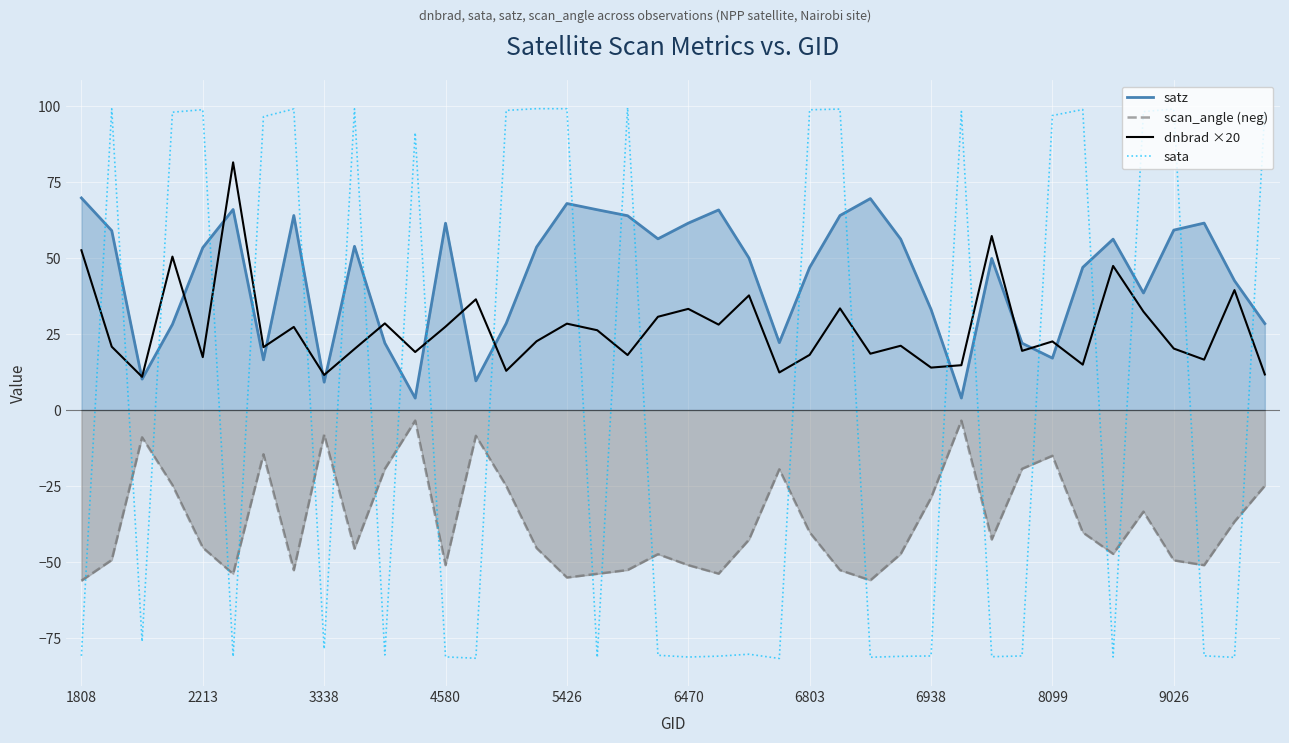

The value of sata at 25 is 98.9. True or false?

True